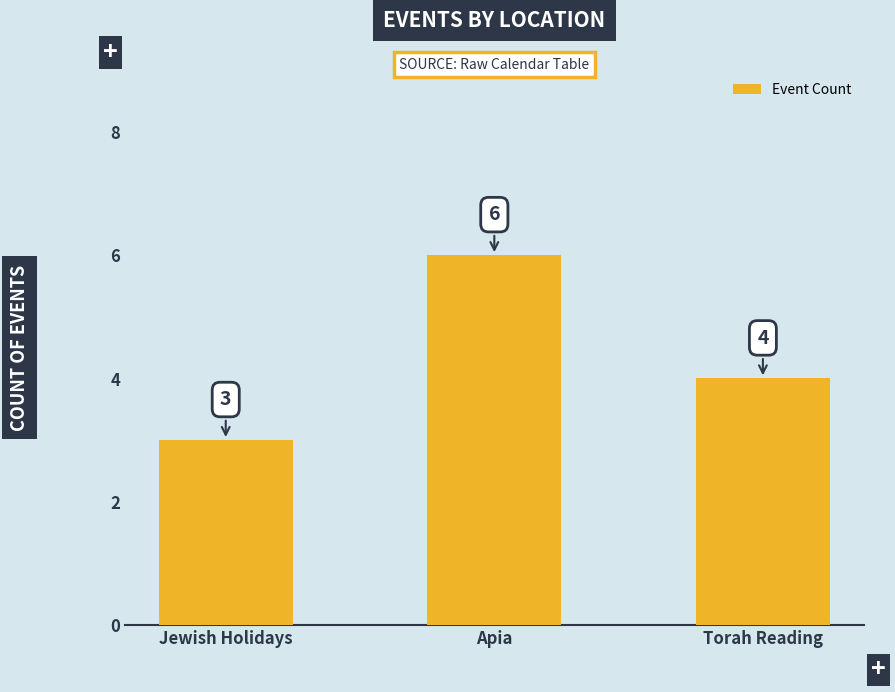

The chart shows a value of 10 at Apia. True or false?

False